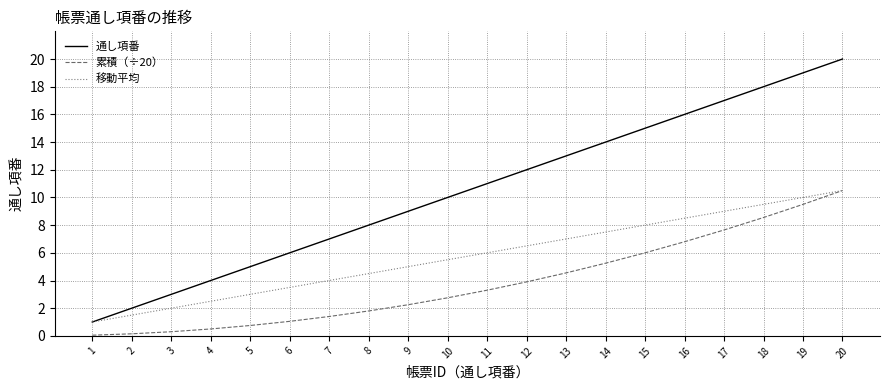

List the labels in order of 通し項番 value, largest first.

20, 19, 18, 17, 16, 15, 14, 13, 12, 11, 10, 9, 8, 7, 6, 5, 4, 3, 2, 1